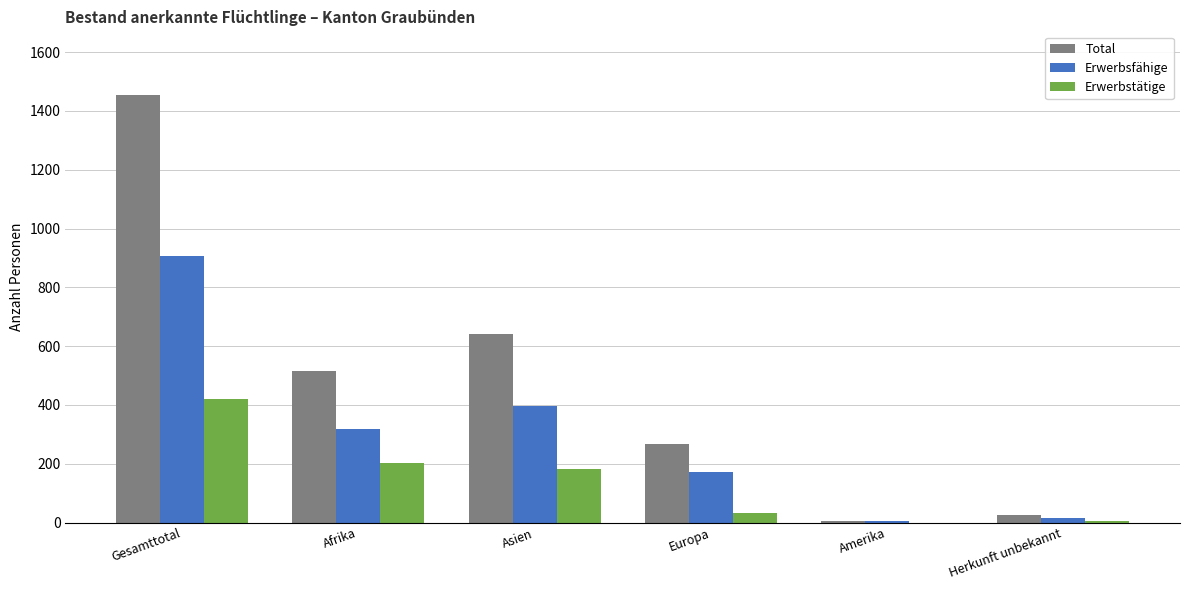

Between Gesamttotal and Europa, which series saw the biggest shift?

Total